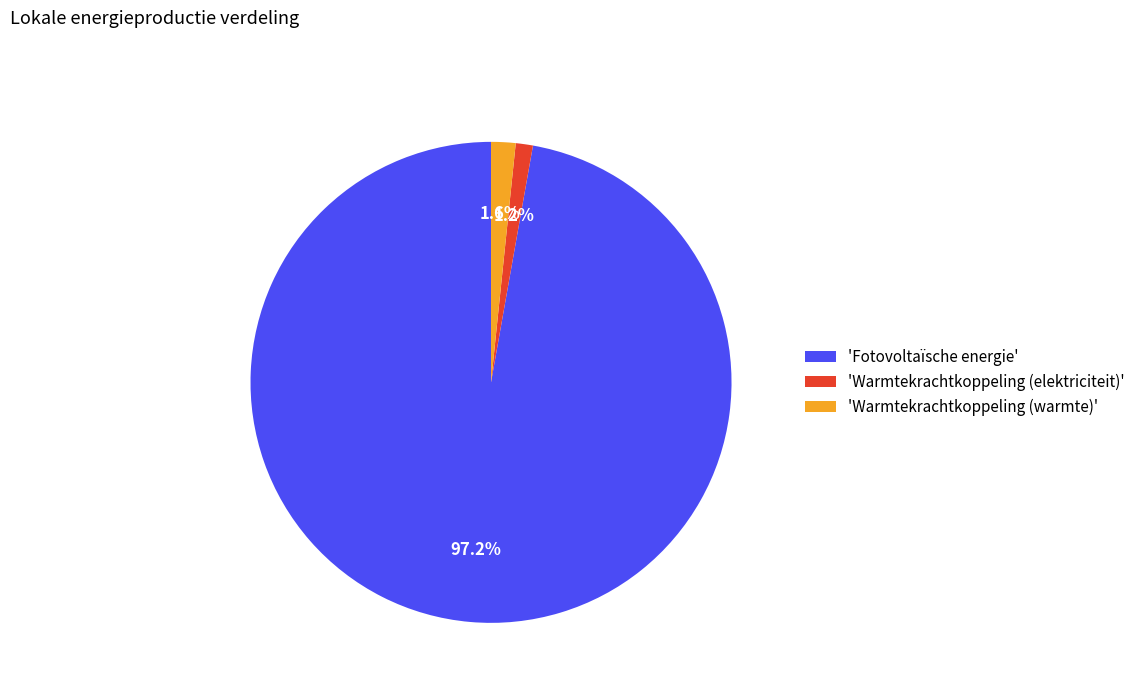

What is the majority slice?

'Fotovoltaïsche energie'